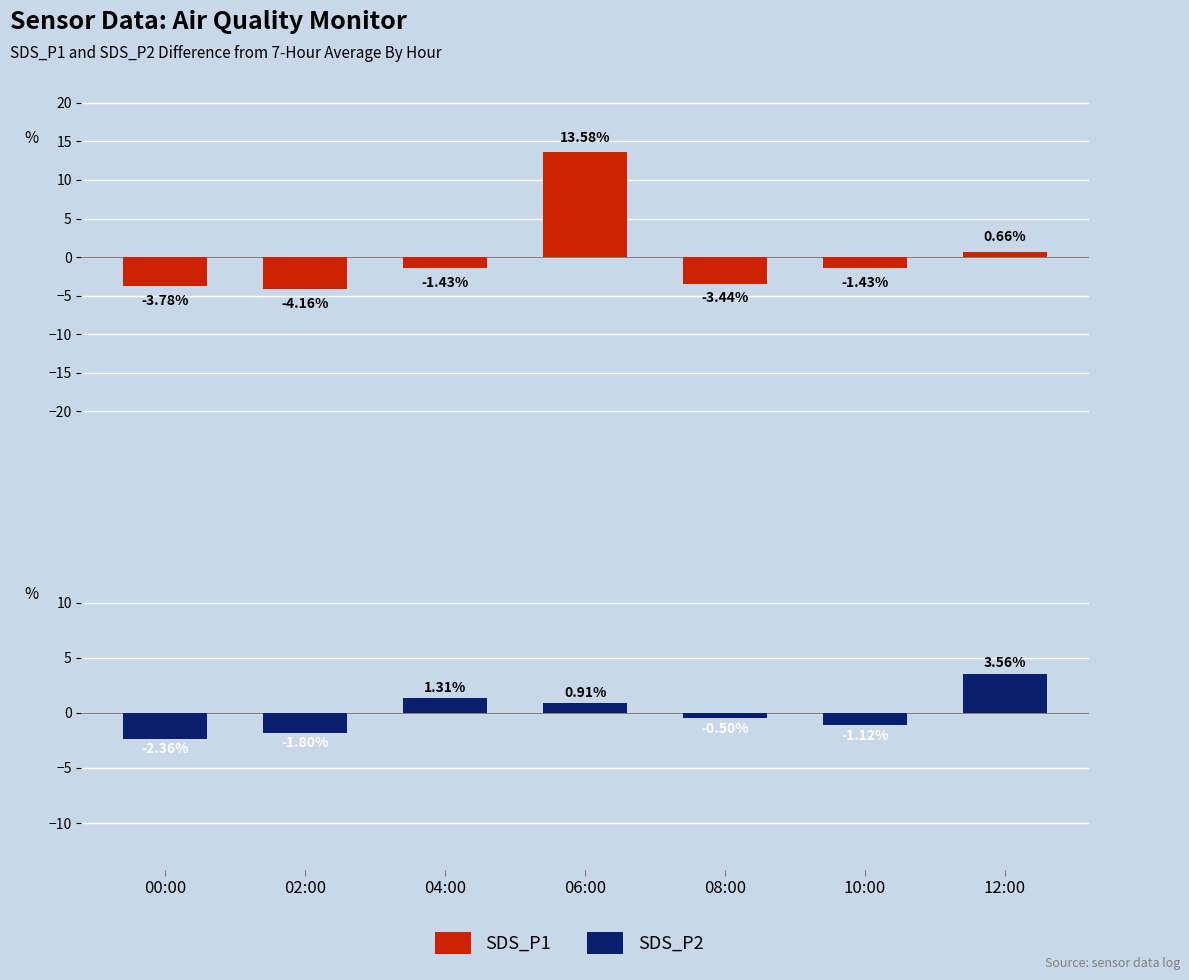

What position from the right is 08:00?

3